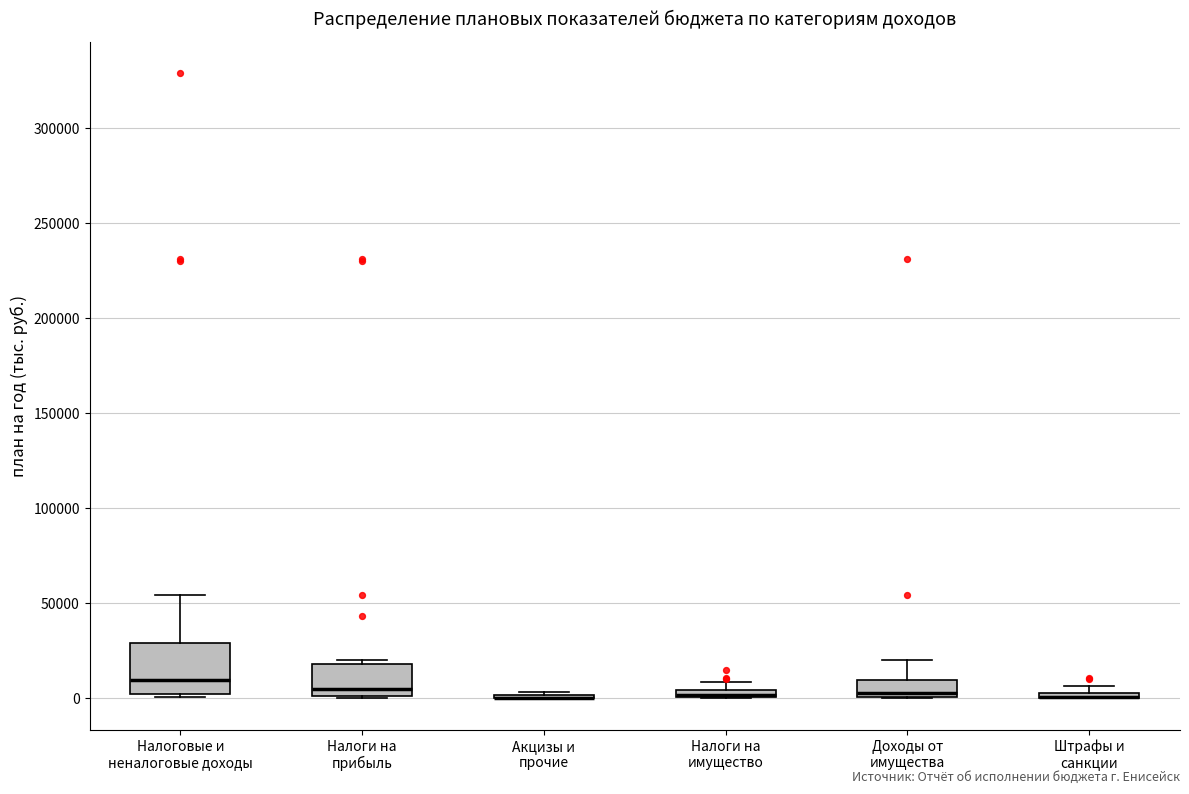

Comparing the boxes themselves (not the whiskers), which one is the tallest?

Налоговые и неналоговые доходы